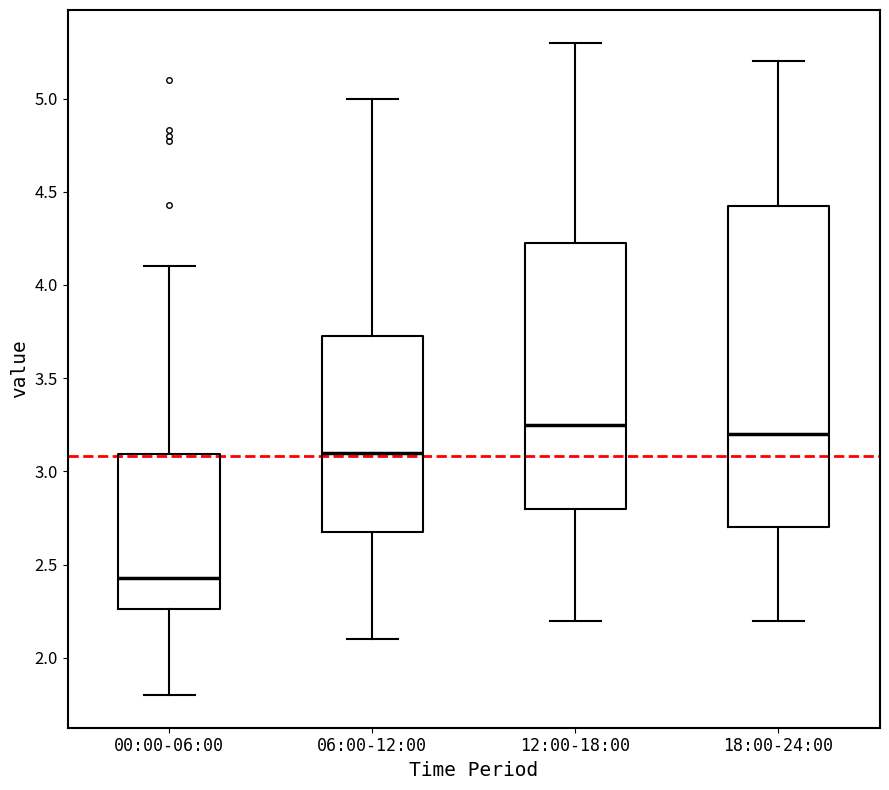

Reading left to right, read every box against the y-axis: the position of its median line, the range the box covers, and the ends of its whiskers. The values are not printed on the chart, so give them approximately, as read against the axis.

00:00-06:00: median 2.45, box 2.25 to 3.10, whiskers 1.80 to 4.10
06:00-12:00: median 3.10, box 2.70 to 3.75, whiskers 2.10 to 5.00
12:00-18:00: median 3.25, box 2.80 to 4.25, whiskers 2.20 to 5.30
18:00-24:00: median 3.20, box 2.70 to 4.45, whiskers 2.20 to 5.20